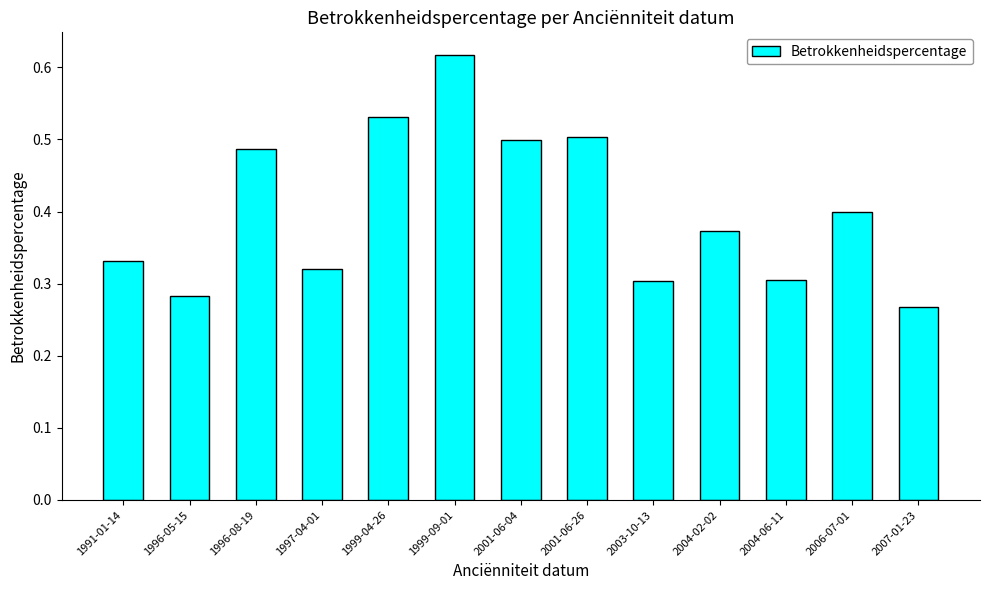

What position from the left is 2007-01-23?

13